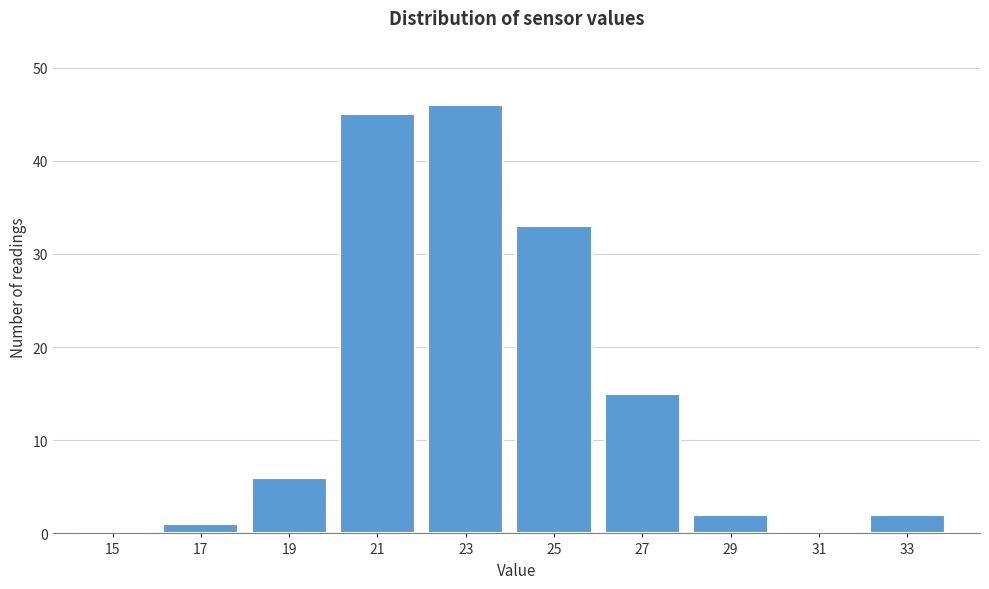

Reading left to right, transcribe all the data shown in this chart.

15=0	17=1	19=6	21=45	23=46	25=33	27=15	29=2	31=0	33=2